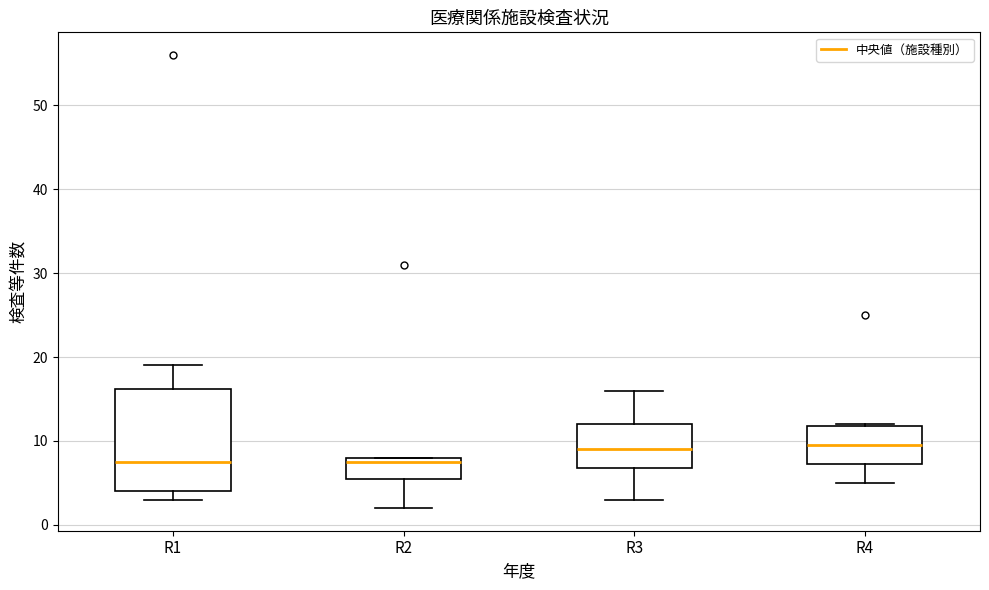

Where is the upper edge of the box for R3 on the y-axis? The values are not printed on the chart, so give them approximately, as read against the axis.

12